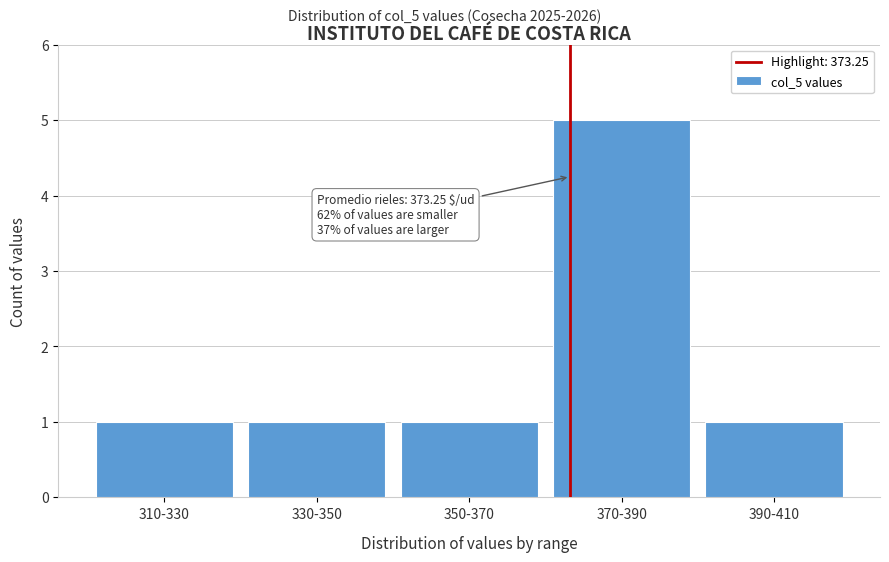

Reading left to right, list all the values displayed in this chart.

310-330=1	330-350=1	350-370=1	370-390=5	390-410=1